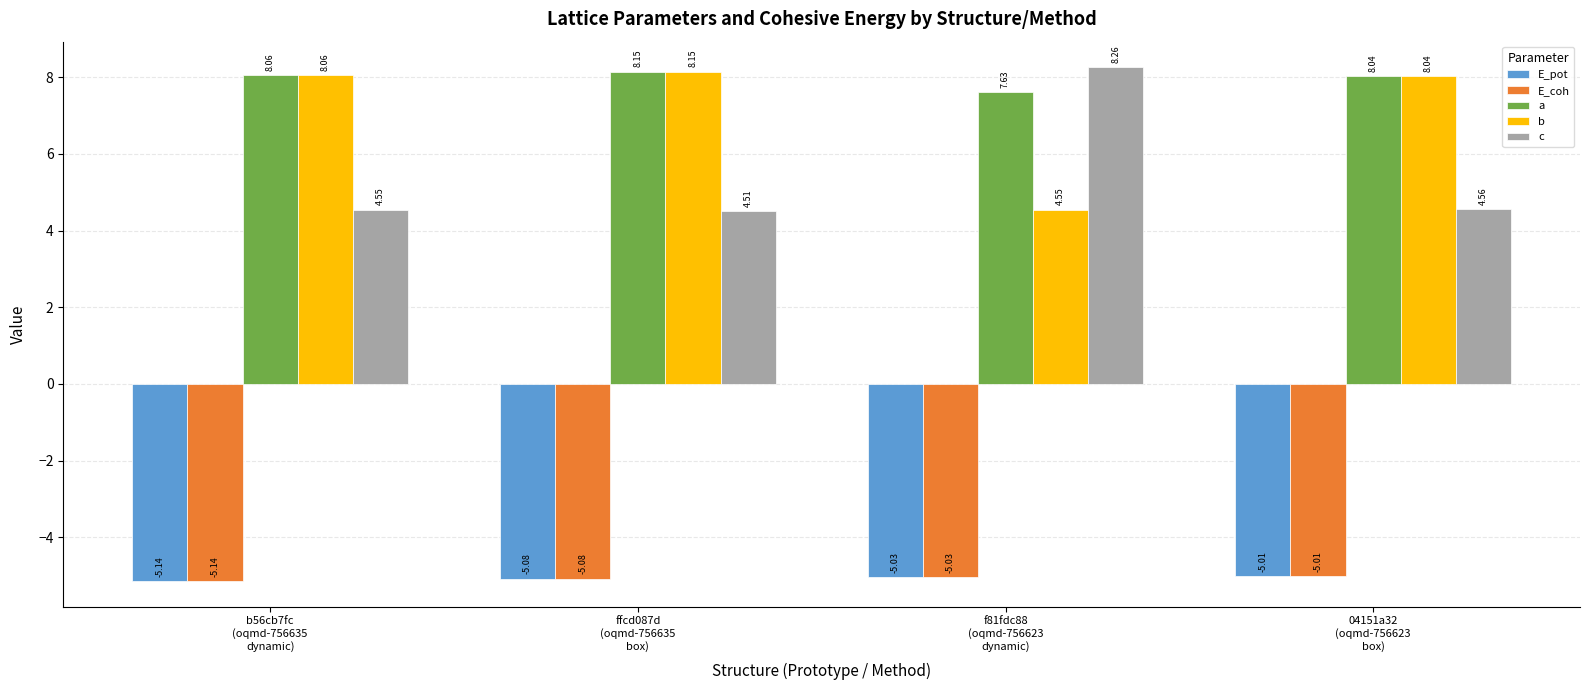

What is the label of the 2nd bar from the right?

f81fdc88
(oqmd-756623
dynamic)